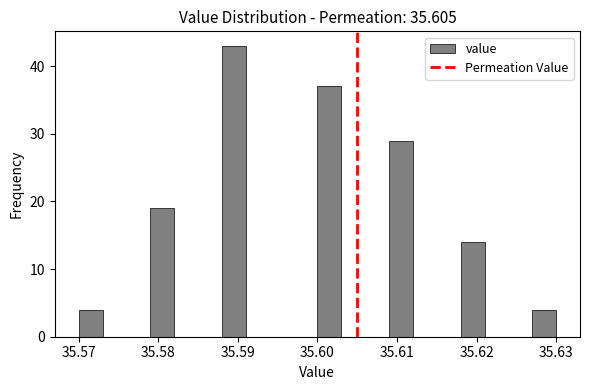

Around what value on the x-axis is the tallest bar? Give the approximate position of its centre, as read against the axis.

35.590